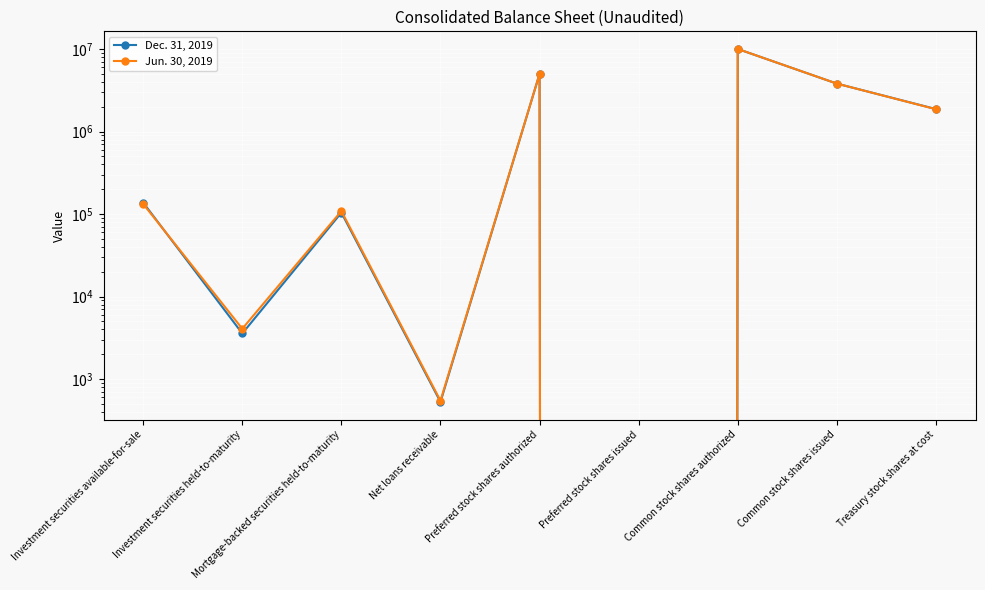

What is the difference between the maximum and second lowest values in the Dec. 31, 2019 series?

9999470